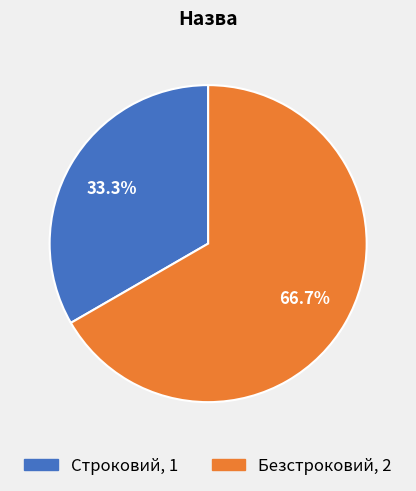

How many segments does this pie chart have?

2